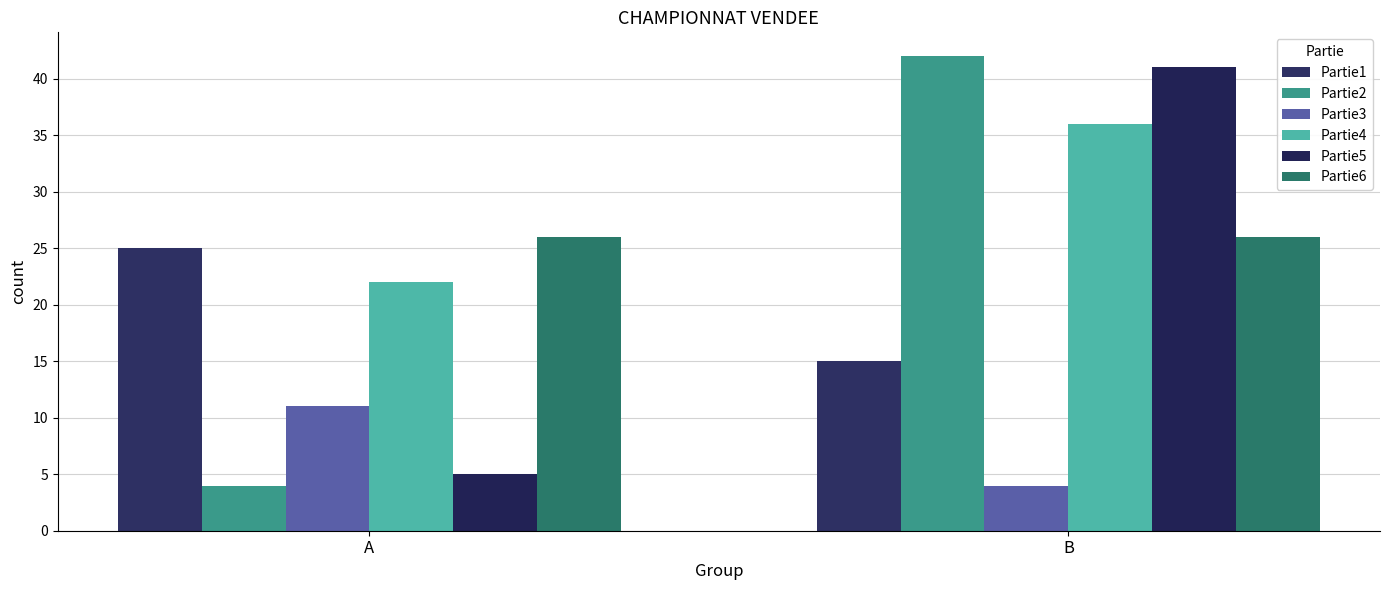

What is the total value across all series at B?

164